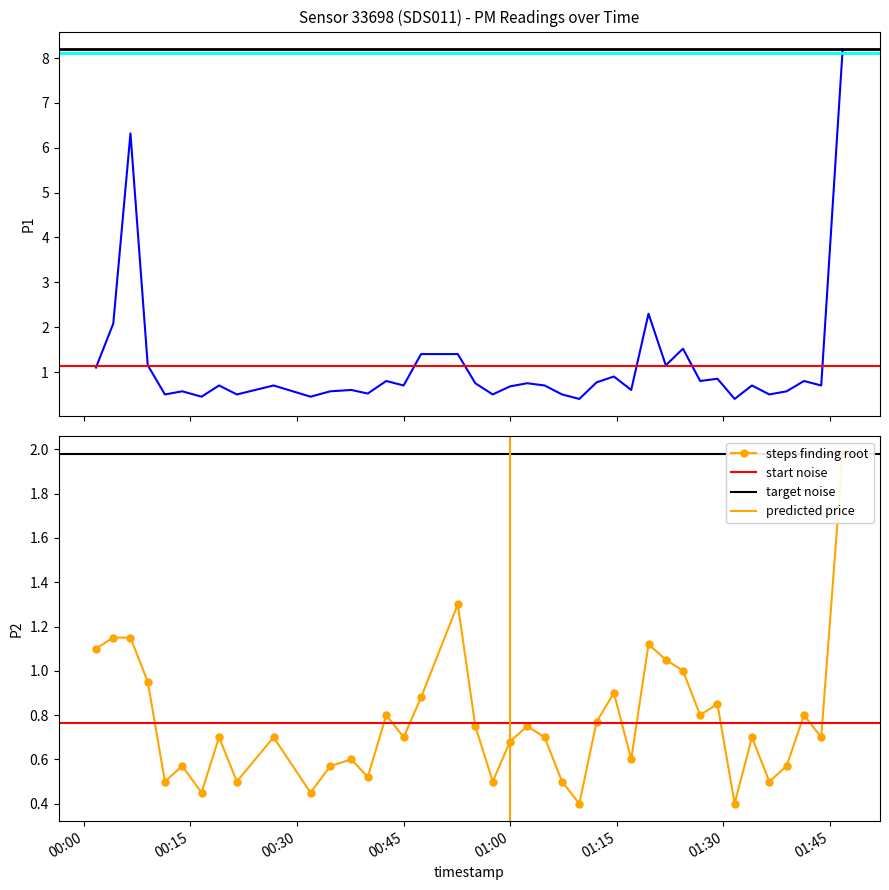

True or false: P2 has more than 0 interior local peaks.

True